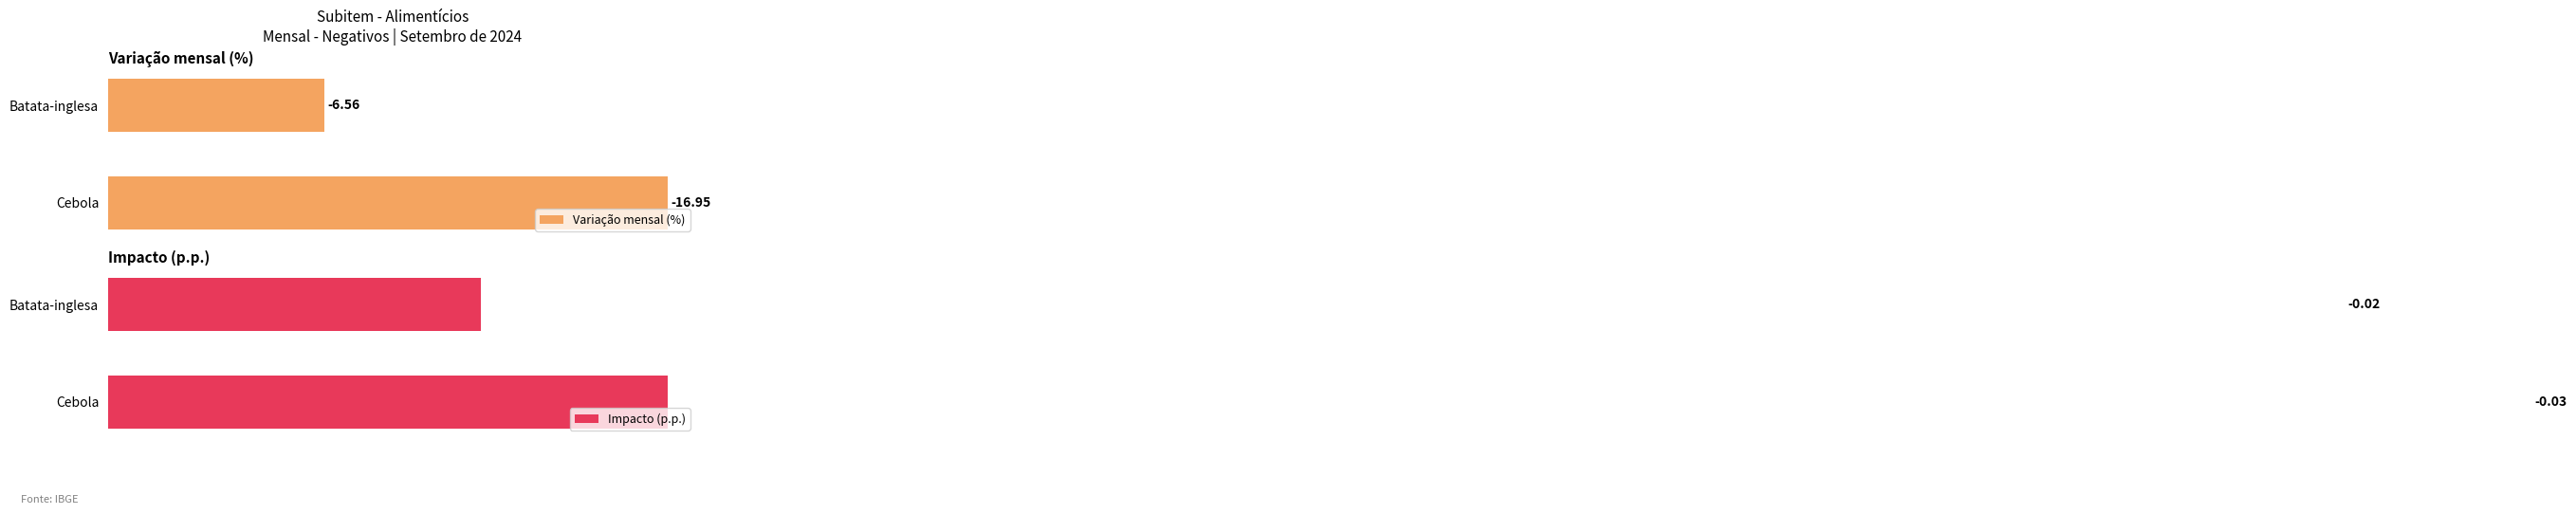

Rank the categories by Impacto (p.p.) value from lowest to highest.

Batata-inglesa, Cebola